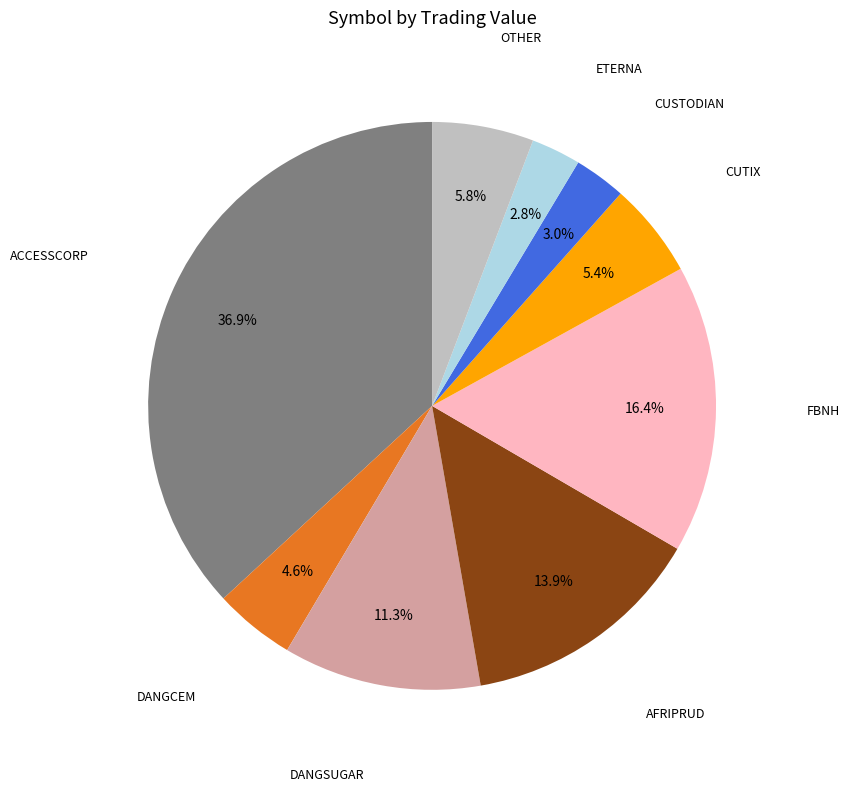

Is there any slice that represents more than half of the pie?

No